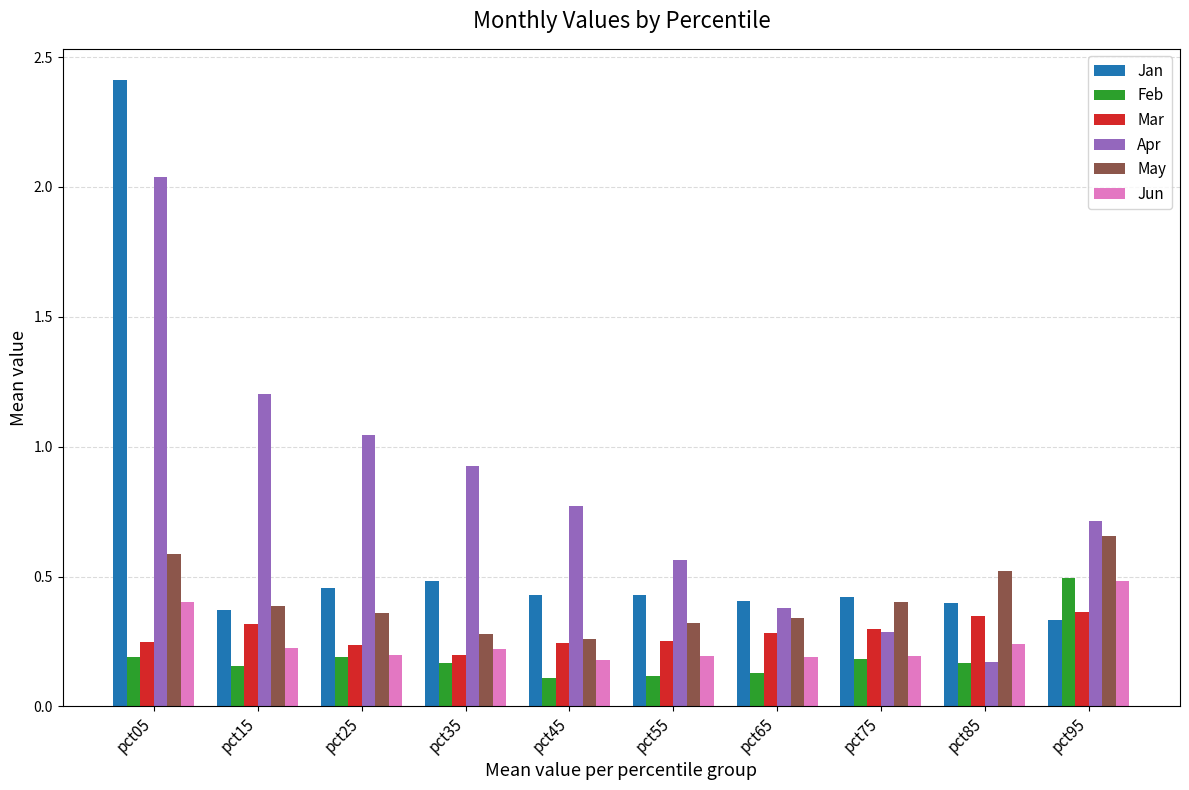

Which category has the lowest value in the Jan series?

pct95